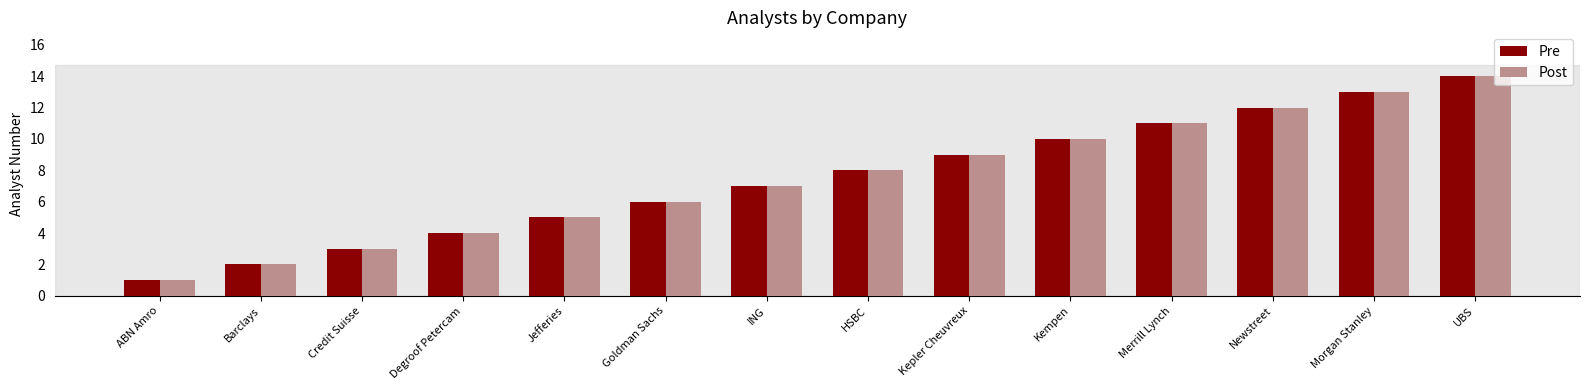

Count the number of categories in the chart.

14